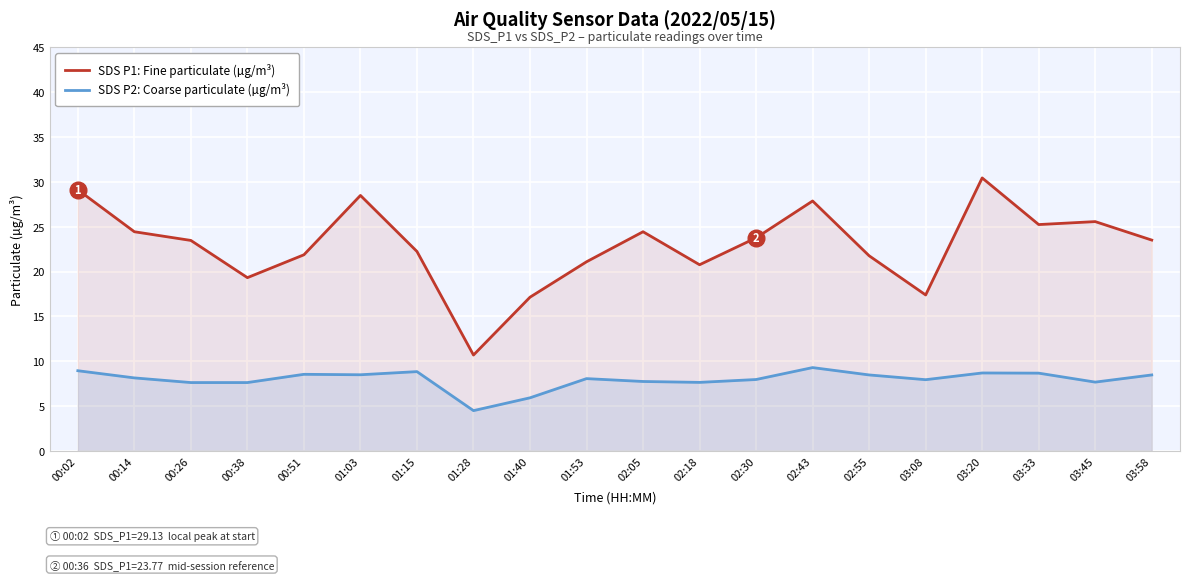

True or false: SDS P2: Coarse particulate (µg/m³) and SDS P1: Fine particulate (µg/m³) intersect in this chart.

False